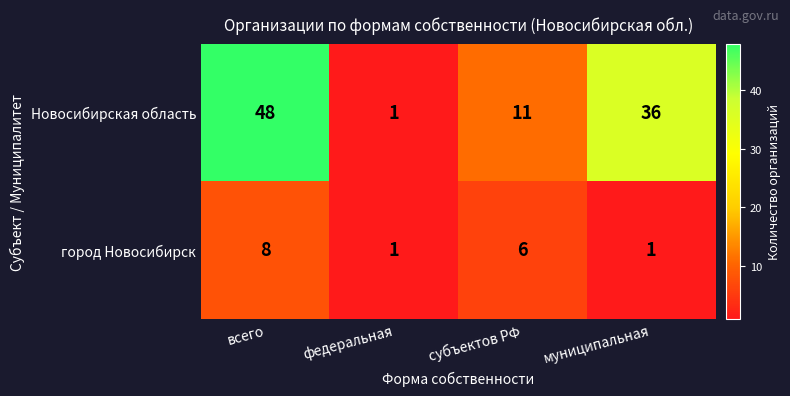

What is the greatest value displayed?

48